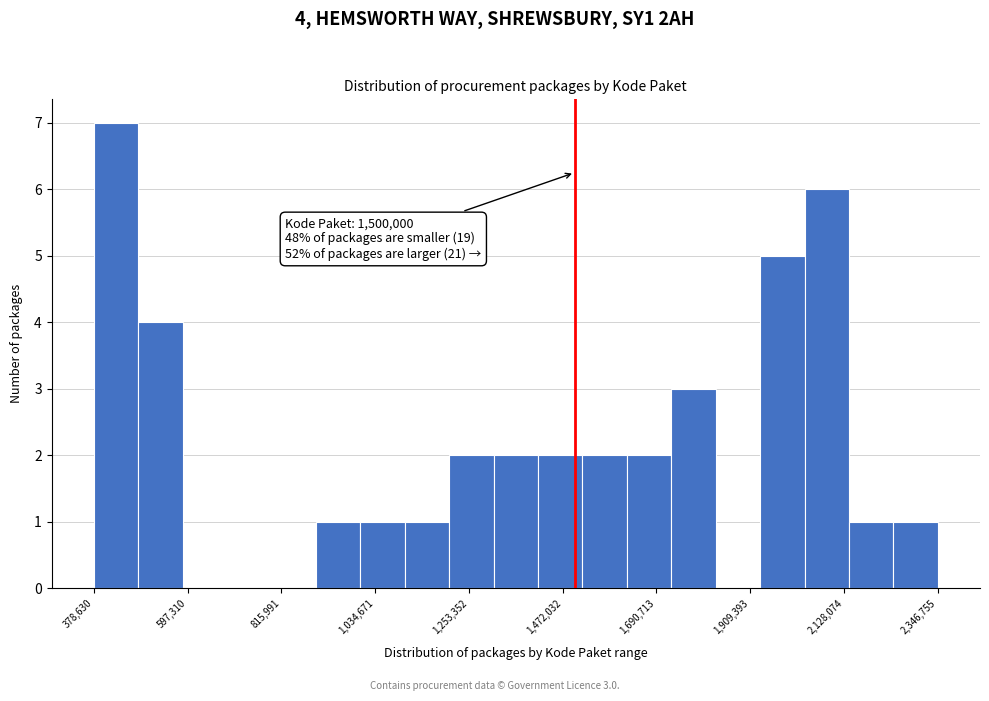

Around what value on the x-axis is the tallest bar? Give the approximate position of its centre, as read against the axis.

450000